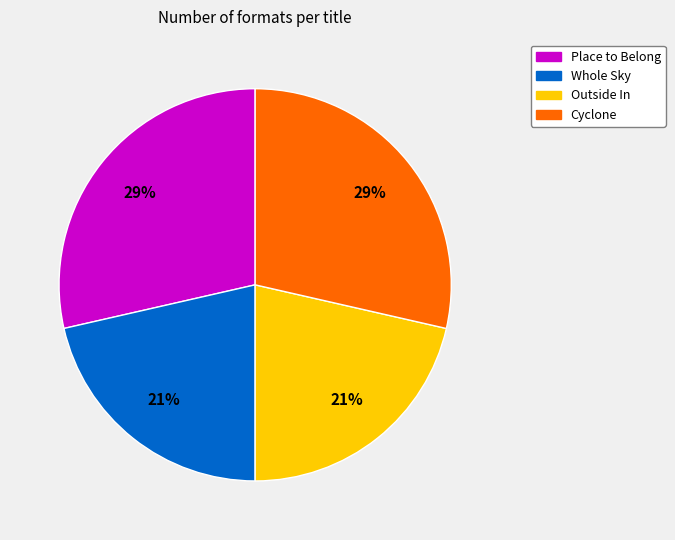

Is there any slice that represents more than half of the pie?

No